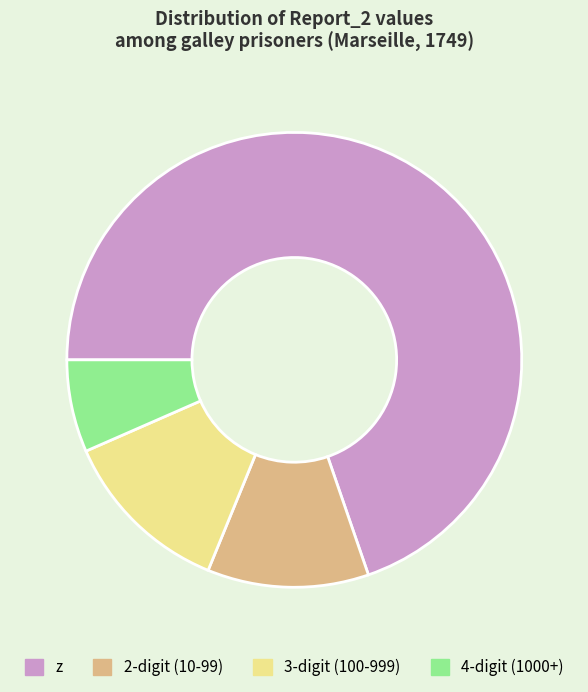

Which slice is the smallest?

4-digit (1000+)